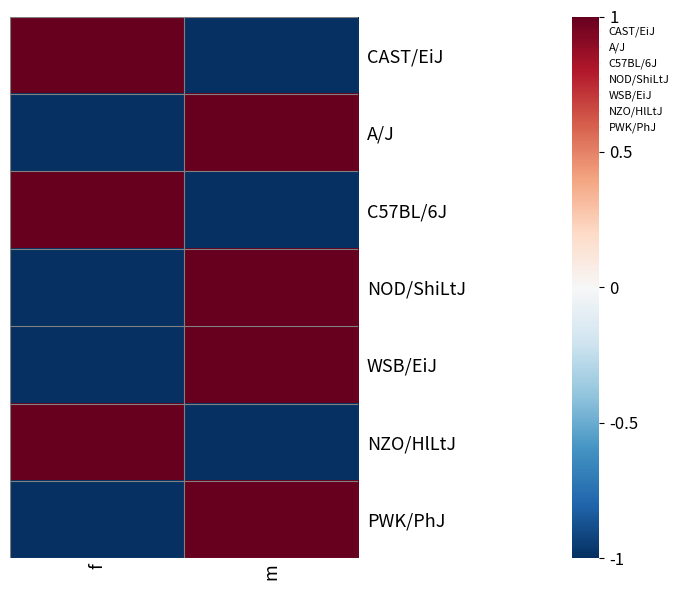

How many C57BL/6J values are between 0 and 1?

1